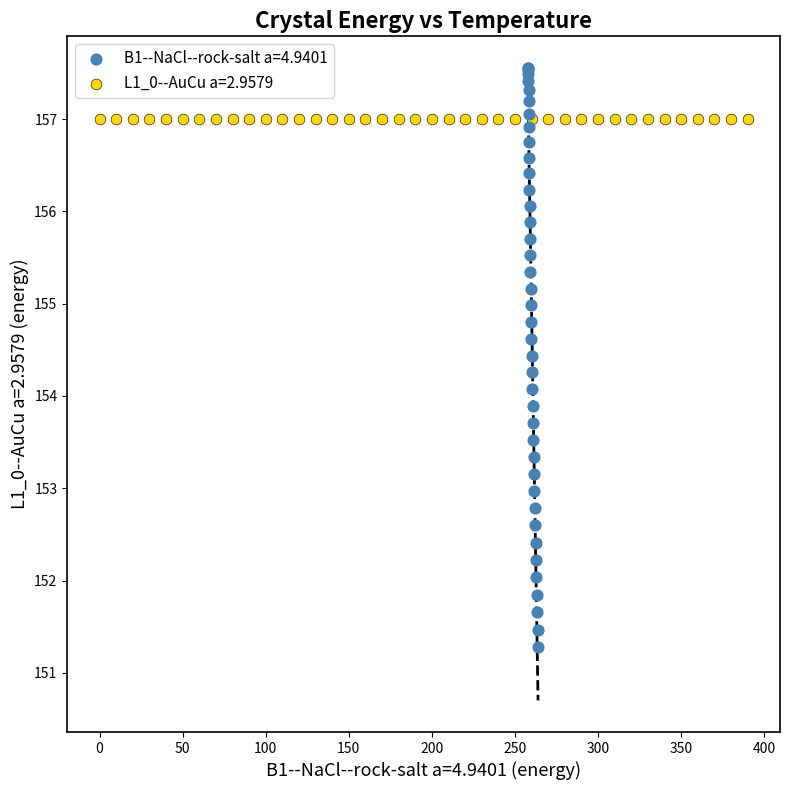

Which series contains the lowest Y value?

B1--NaCl--rock-salt a=4.9401